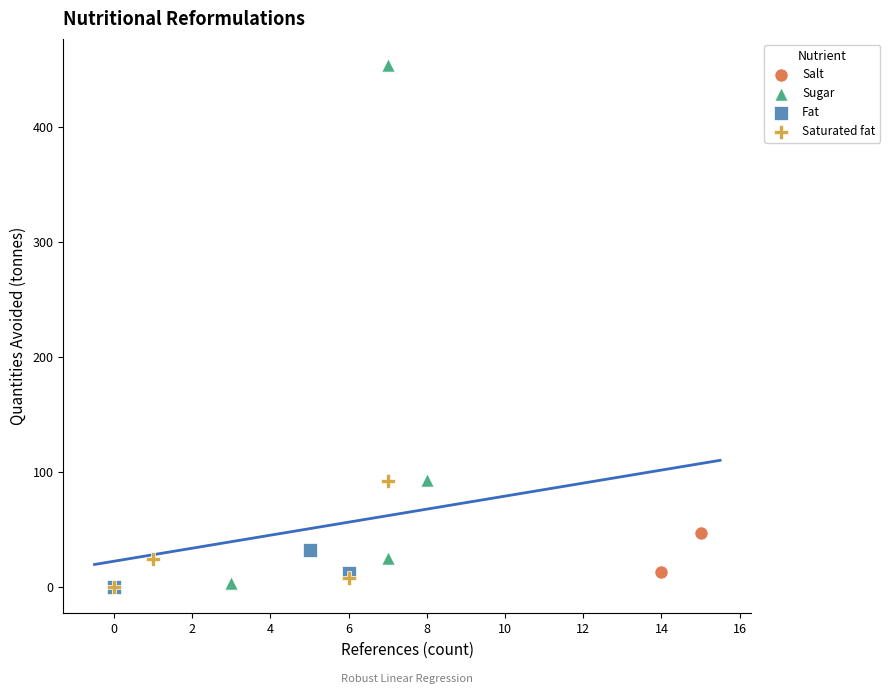

Which series reaches the maximum Y coordinate?

Sugar